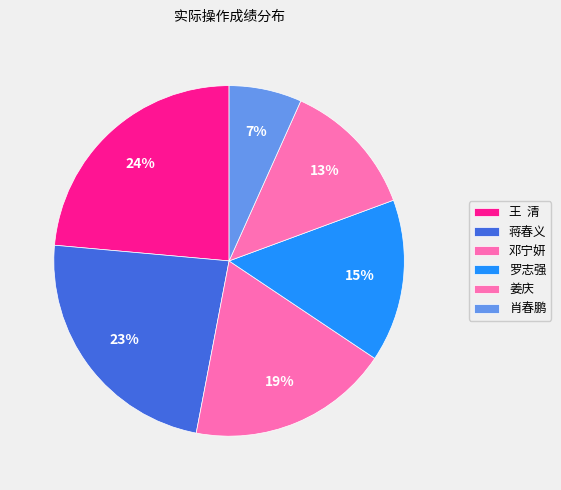

To the nearest percent, what percentage of the pie is 邓宁妍?

19%